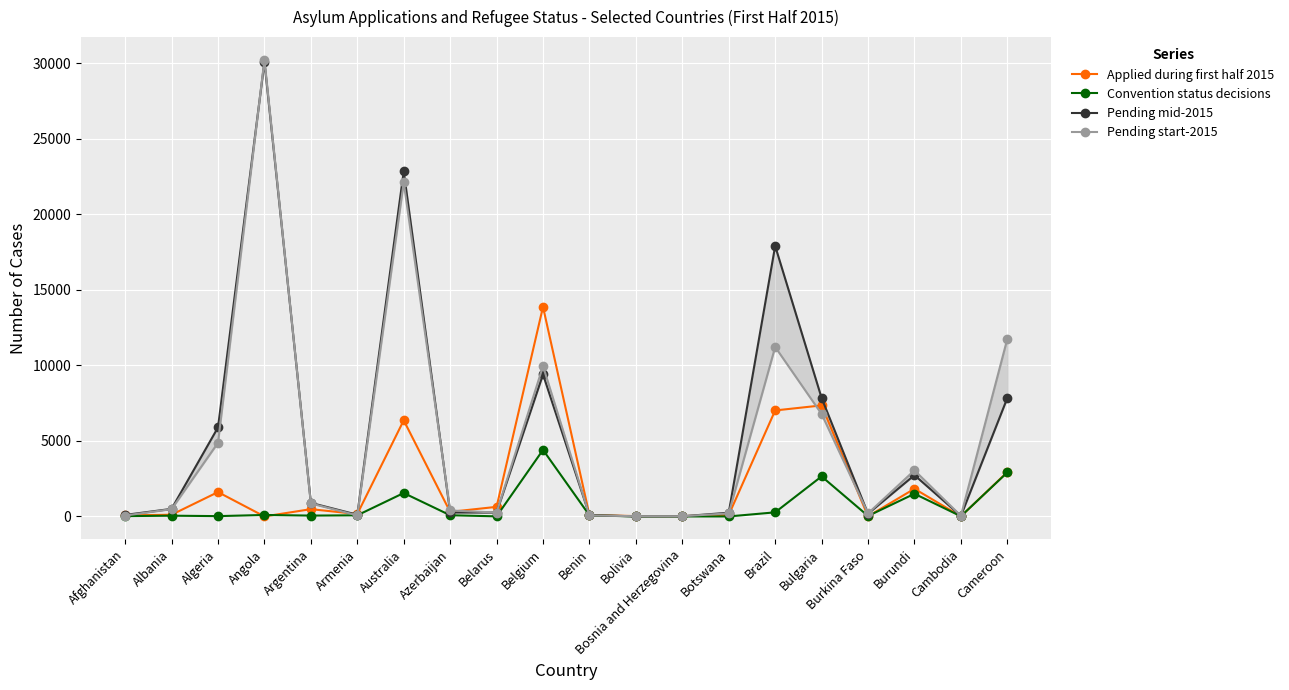

Reading right to left, transcribe all the data shown in this chart.

Applied during first half 2015: Cameroon=2937	Cambodia=6	Burundi=1831	Burkina Faso=8	Bulgaria=7348	Brazil=7015	Botswana=98	Bosnia and Herzegovina=22	Bolivia=23	Benin=95	Belgium=13871	Belarus=635	Azerbaijan=303	Australia=6360	Armenia=160	Argentina=482	Angola=0	Algeria=1612	Albania=112	Afghanistan=71
Convention status decisions: Cameroon=2912	Cambodia=13	Burundi=1501	Burkina Faso=31	Bulgaria=2650	Brazil=272	Botswana=0	Bosnia and Herzegovina=0	Bolivia=2	Benin=73	Belgium=4404	Belarus=7	Azerbaijan=79	Australia=1551	Armenia=75	Argentina=56	Angola=98	Algeria=21	Albania=50	Afghanistan=22
Pending mid-2015: Cameroon=7835	Cambodia=33	Burundi=2733	Burkina Faso=180	Bulgaria=7840	Brazil=17902	Botswana=248	Bosnia and Herzegovina=11	Bolivia=8	Benin=84	Belgium=9396	Belarus=257	Azerbaijan=262	Australia=22837	Armenia=114	Argentina=897	Angola=30086	Algeria=5892	Albania=501	Afghanistan=101
Pending start-2015: Cameroon=11753	Cambodia=40	Burundi=3051	Burkina Faso=203	Bulgaria=6779	Brazil=11216	Botswana=202	Bosnia and Herzegovina=15	Bolivia=16	Benin=68	Belgium=9951	Belarus=259	Azerbaijan=394	Australia=22107	Armenia=71	Argentina=861	Angola=30212	Algeria=4874	Albania=485	Afghanistan=60